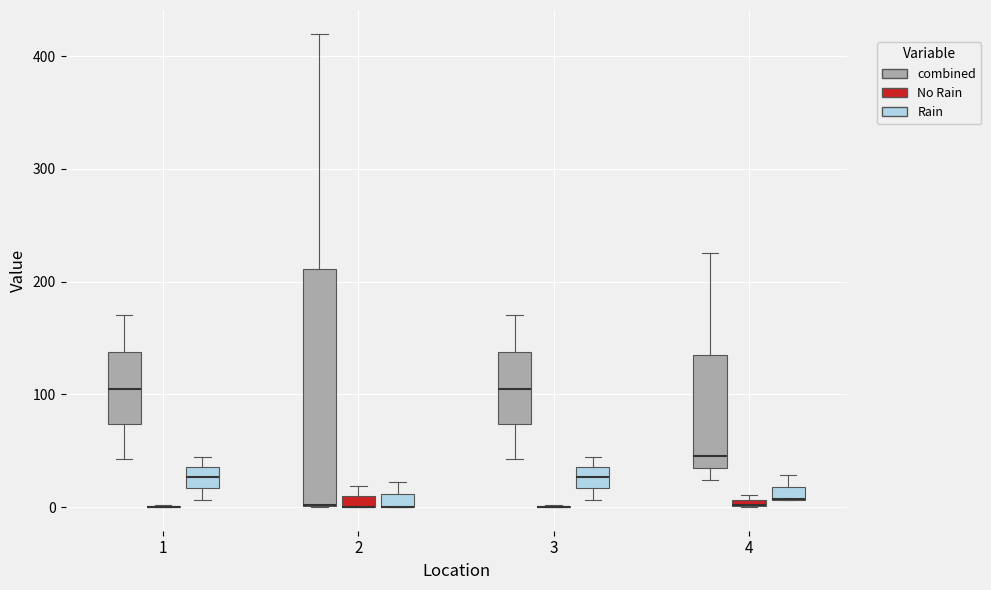

Where is the upper edge of the box for 4 (No Rain) on the y-axis? The values are not printed on the chart, so give them approximately, as read against the axis.

10